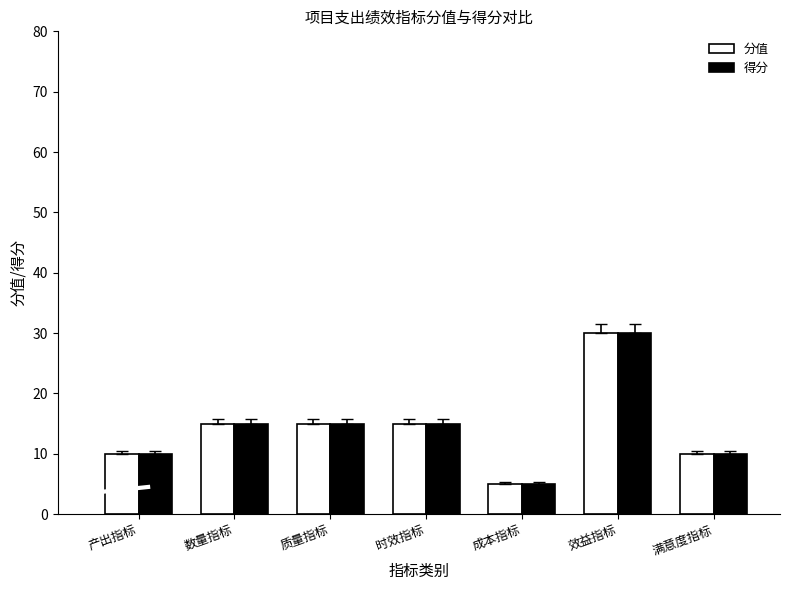

What is the difference between the second highest and second lowest values in the 得分 series?

5